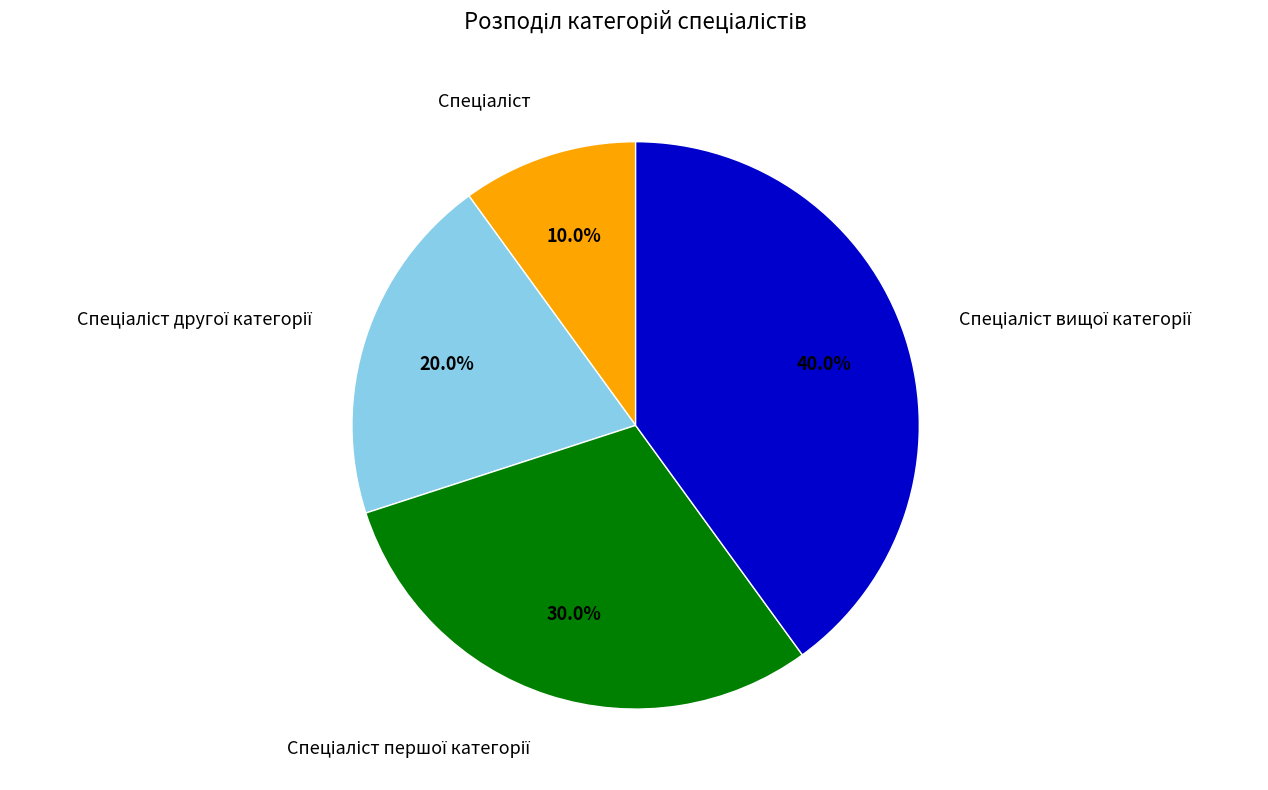

Is there a majority slice in this chart?

No